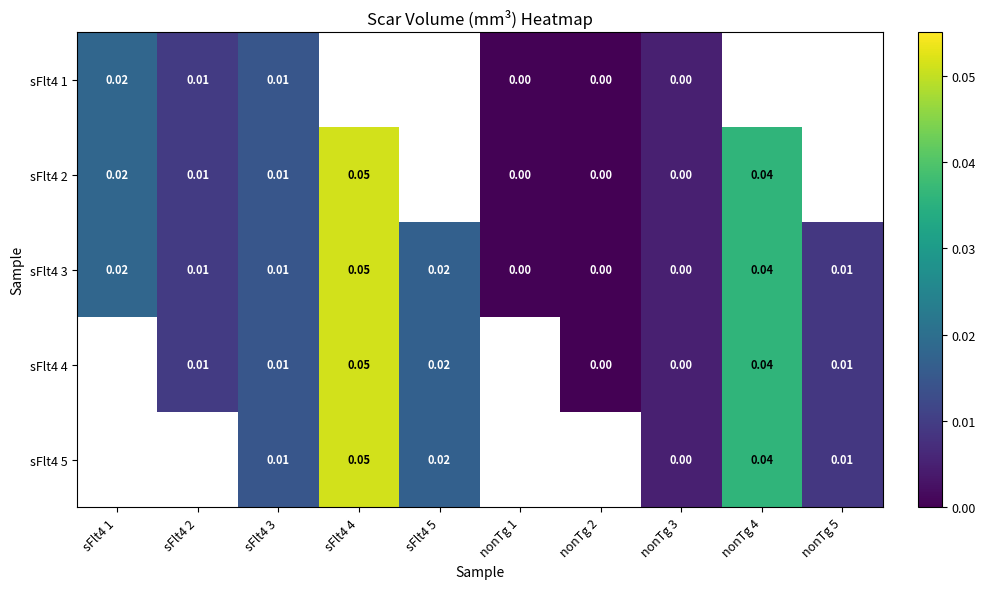

What is the maximum value shown in the chart?

0.1